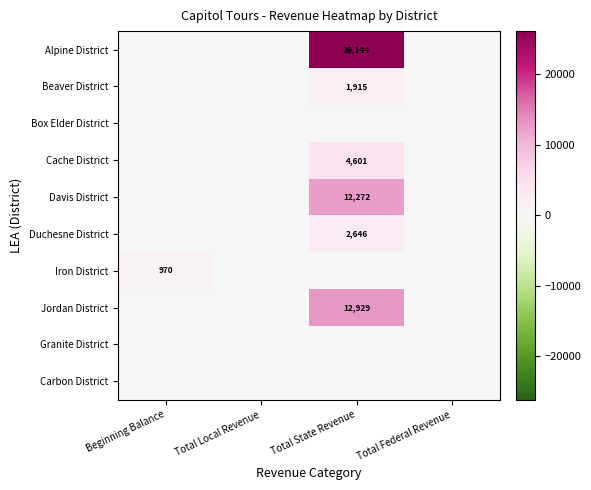

Between Total Federal Revenue and Total Local Revenue, which is larger?

Total Federal Revenue